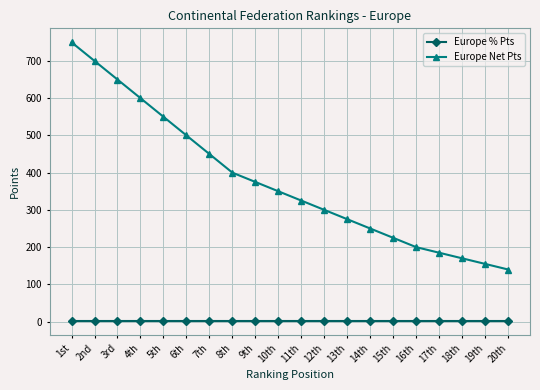

What is the total value across all series at 9th?

376